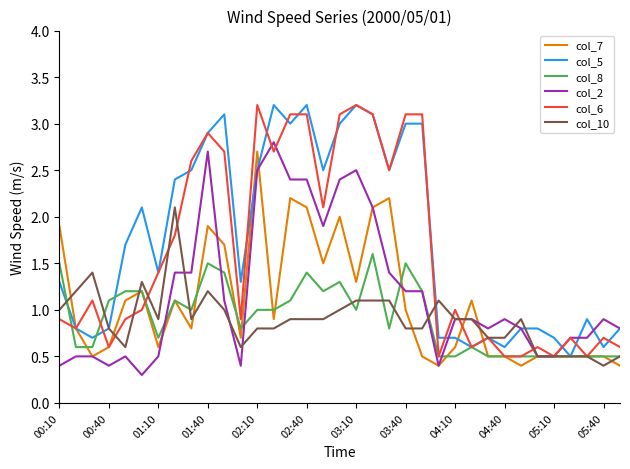

What is the greatest value displayed?

3.2